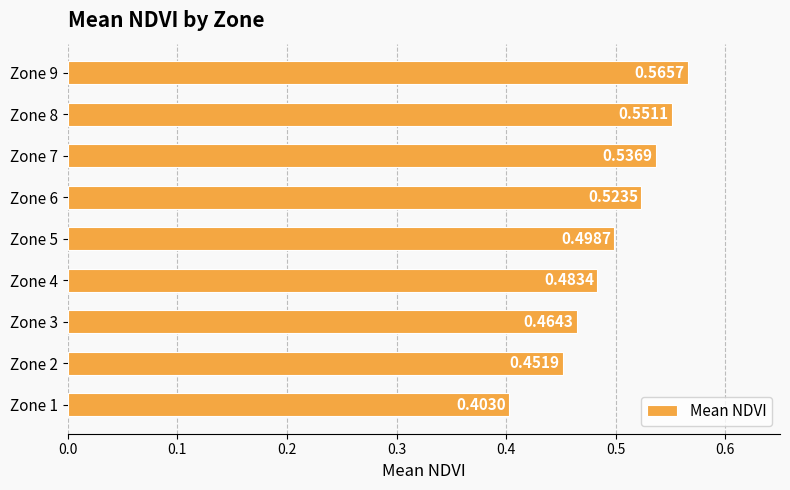

What is the sum of the values at Zone 9 and Zone 2?

1.0